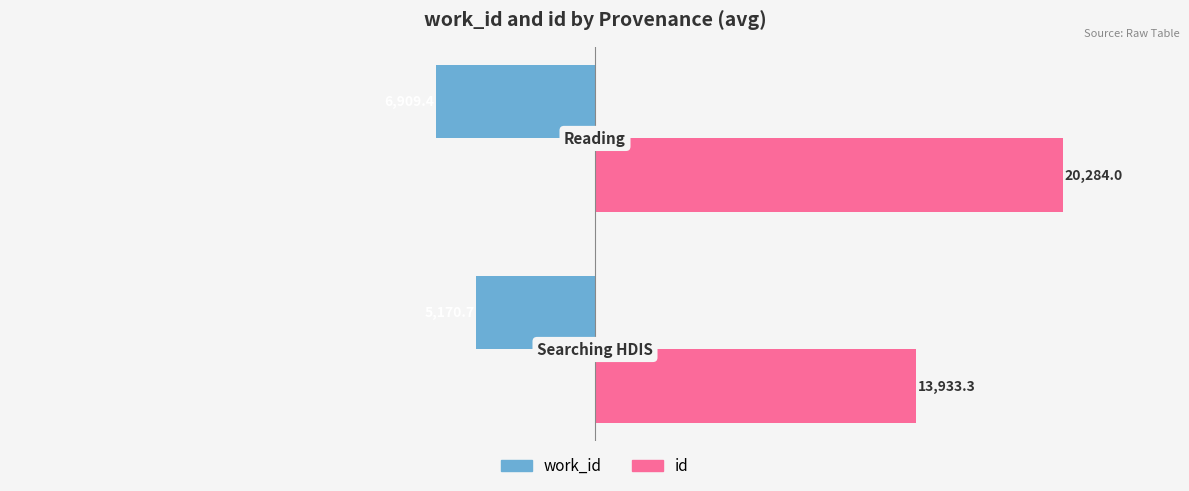

Which series has the widest spread of values?

id